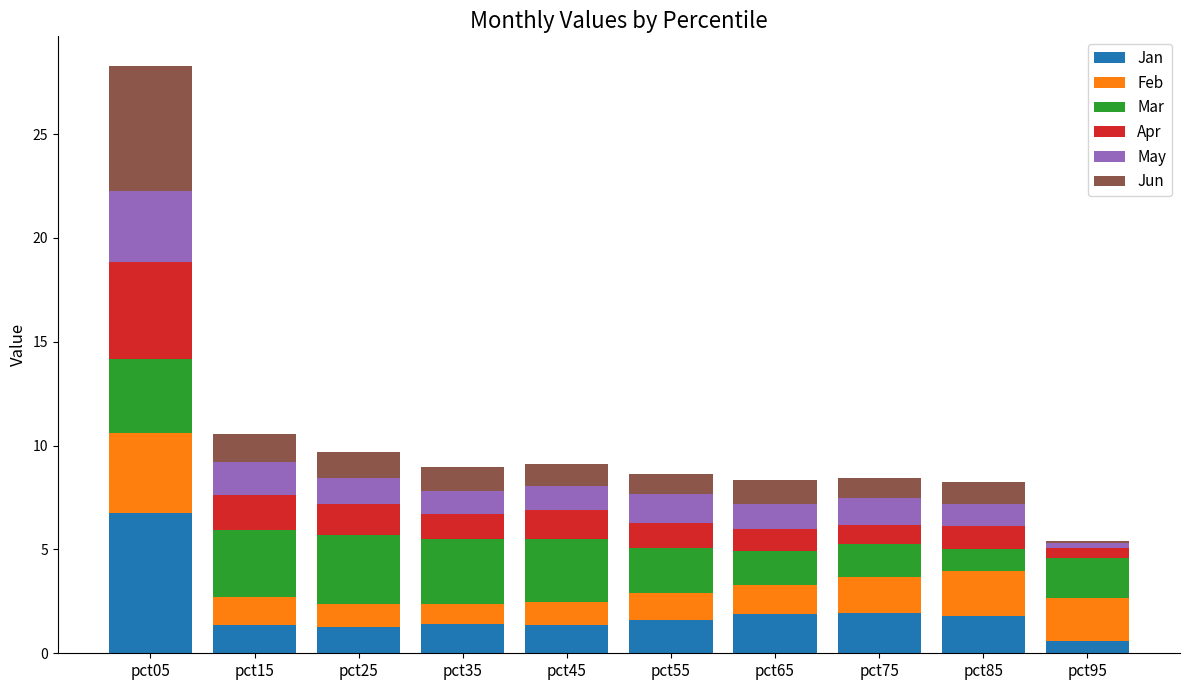

Count the number of categories in the chart.

10